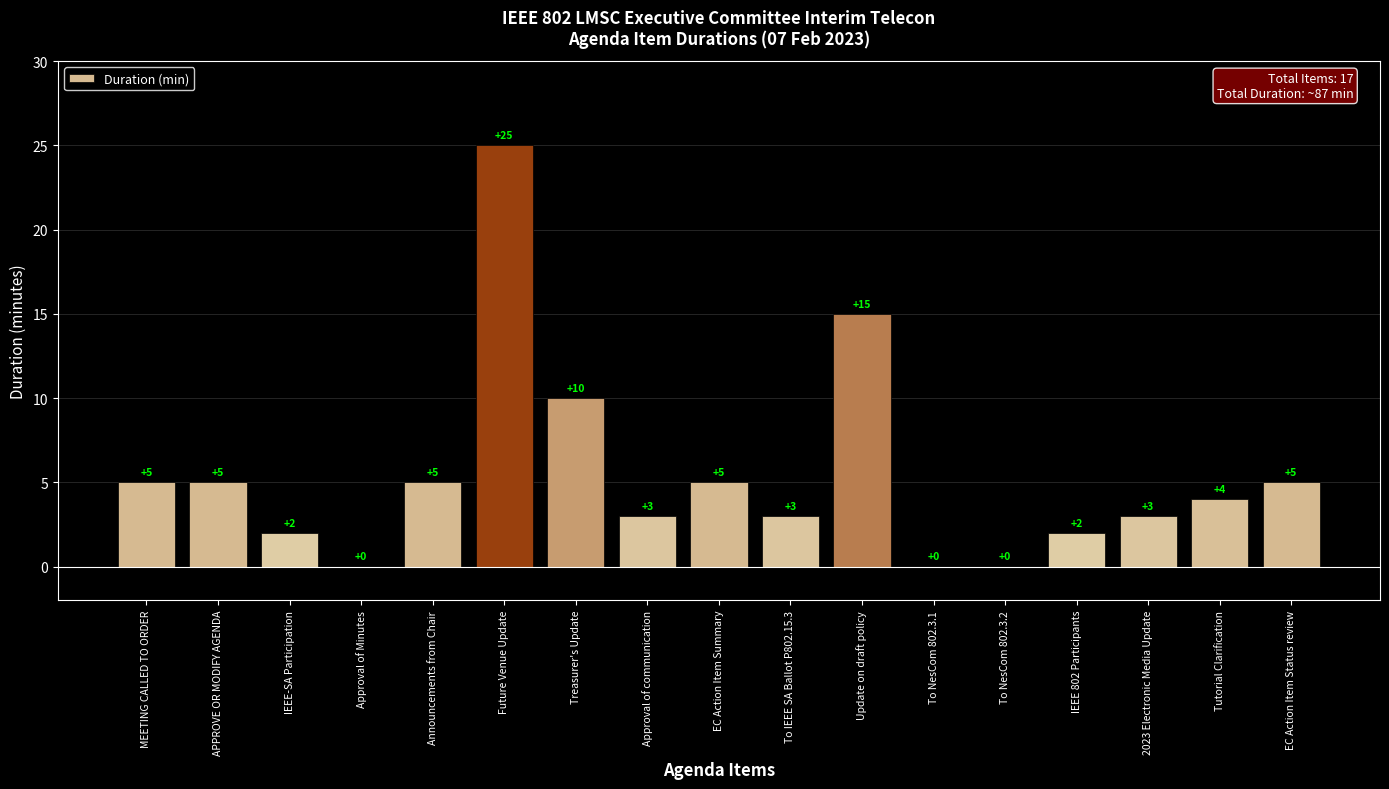

Which has a higher value, EC Action Item Status review or To NesCom 802.3.2?

EC Action Item Status review